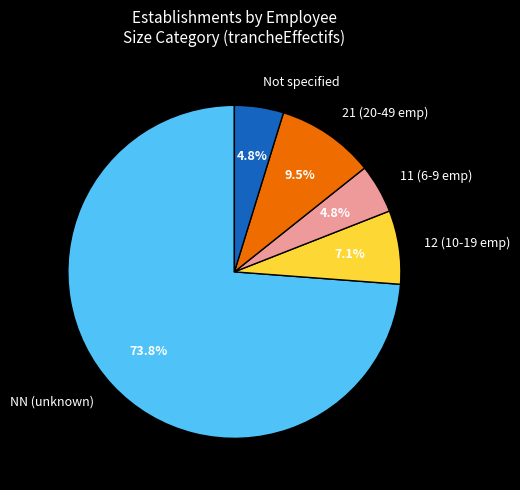

Which slice is the largest?

NN (unknown)